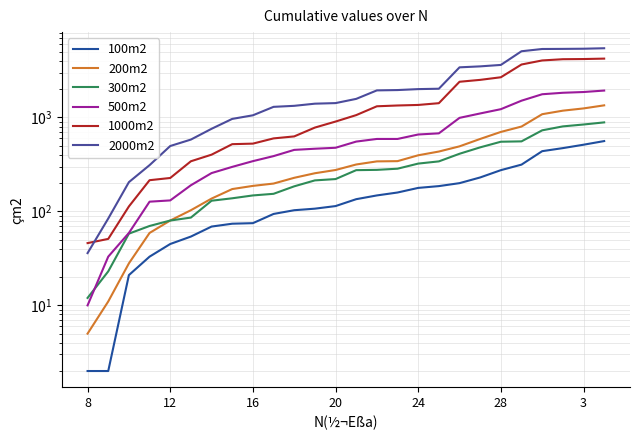

What is the difference between the maximum and second lowest values in the 100m2 series?

559